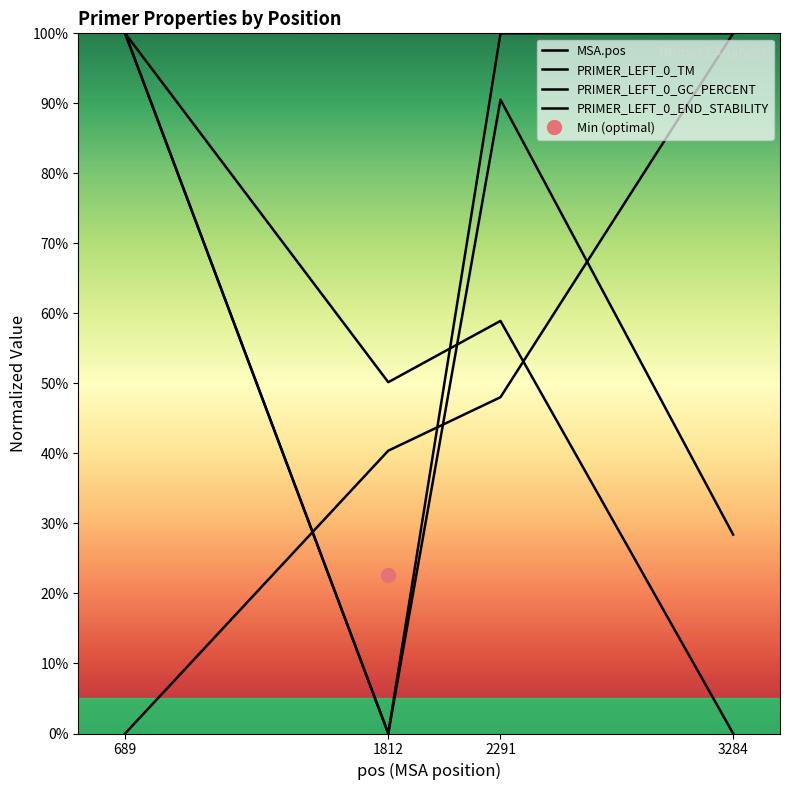

How many times do MSA.pos and PRIMER_LEFT_0_GC_PERCENT cross each other?

2